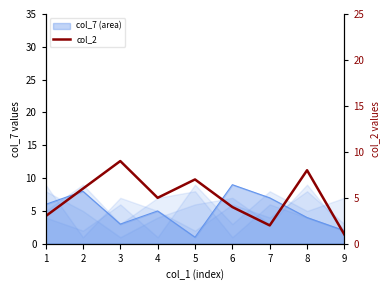

Where is the first local minimum?

4